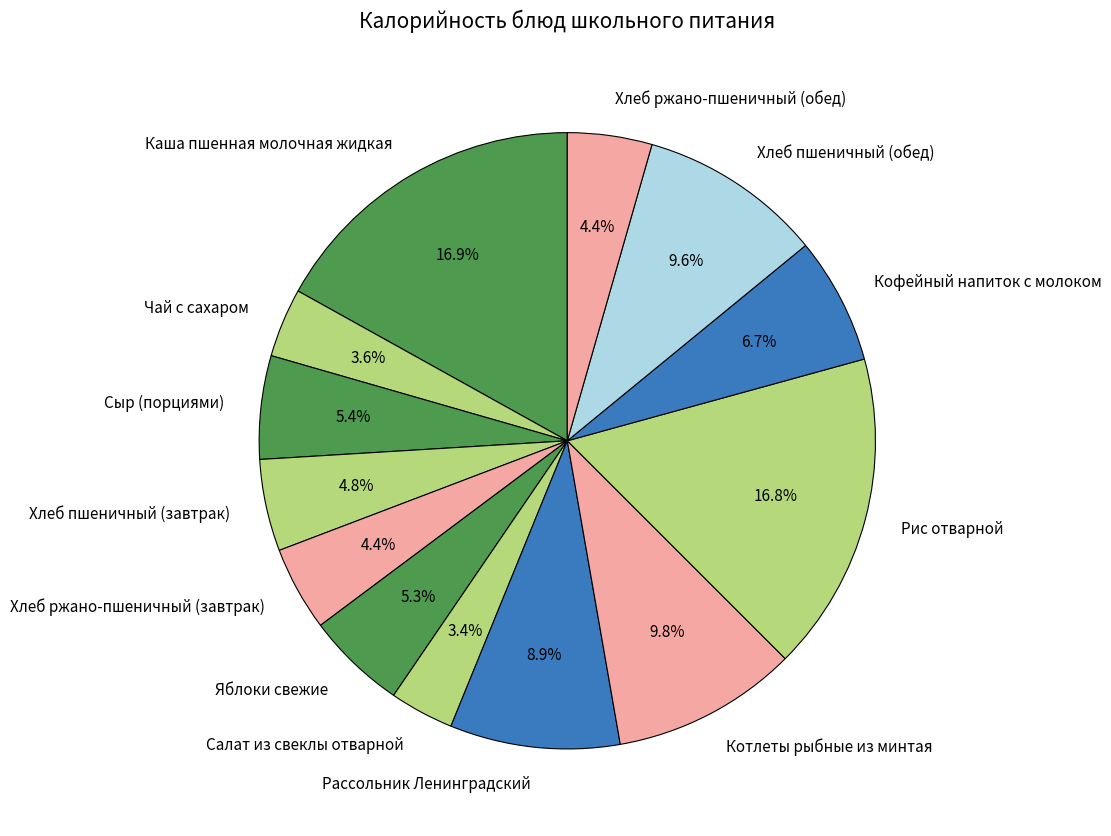

To the nearest percent, what is the combined percentage of Сыр (порциями) and Хлеб пшеничный (обед)?

15%